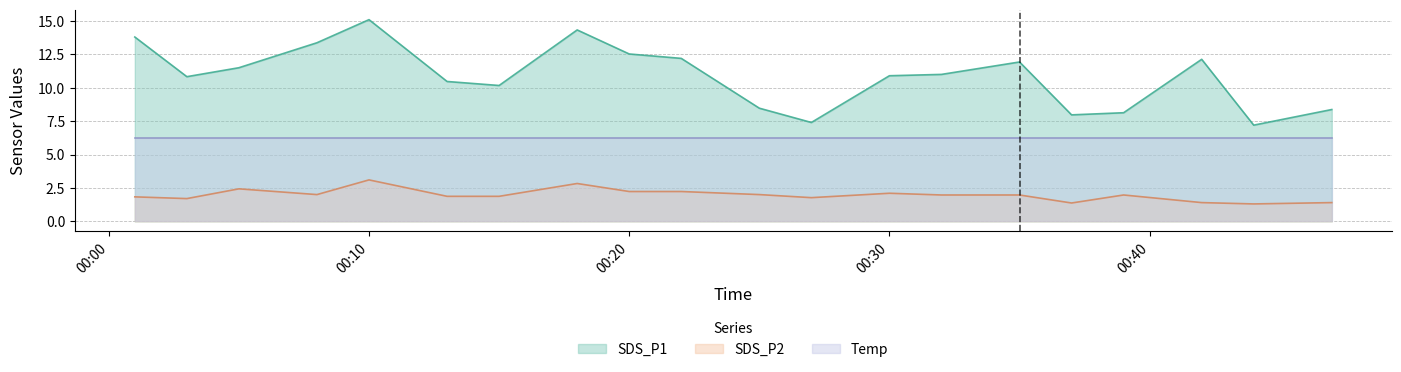

What is the maximum value shown in the chart?

15.1